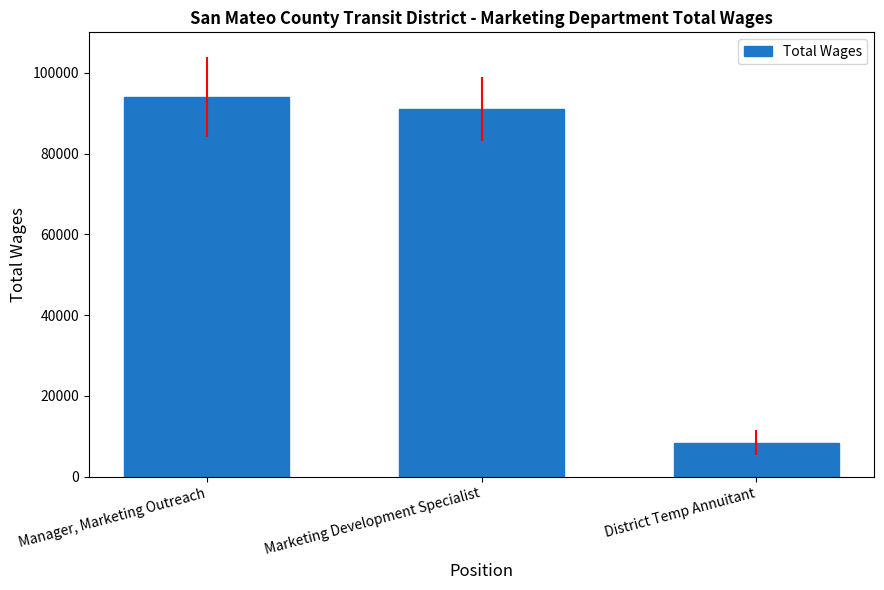

At which label is the value closest to 51227?

Marketing Development Specialist